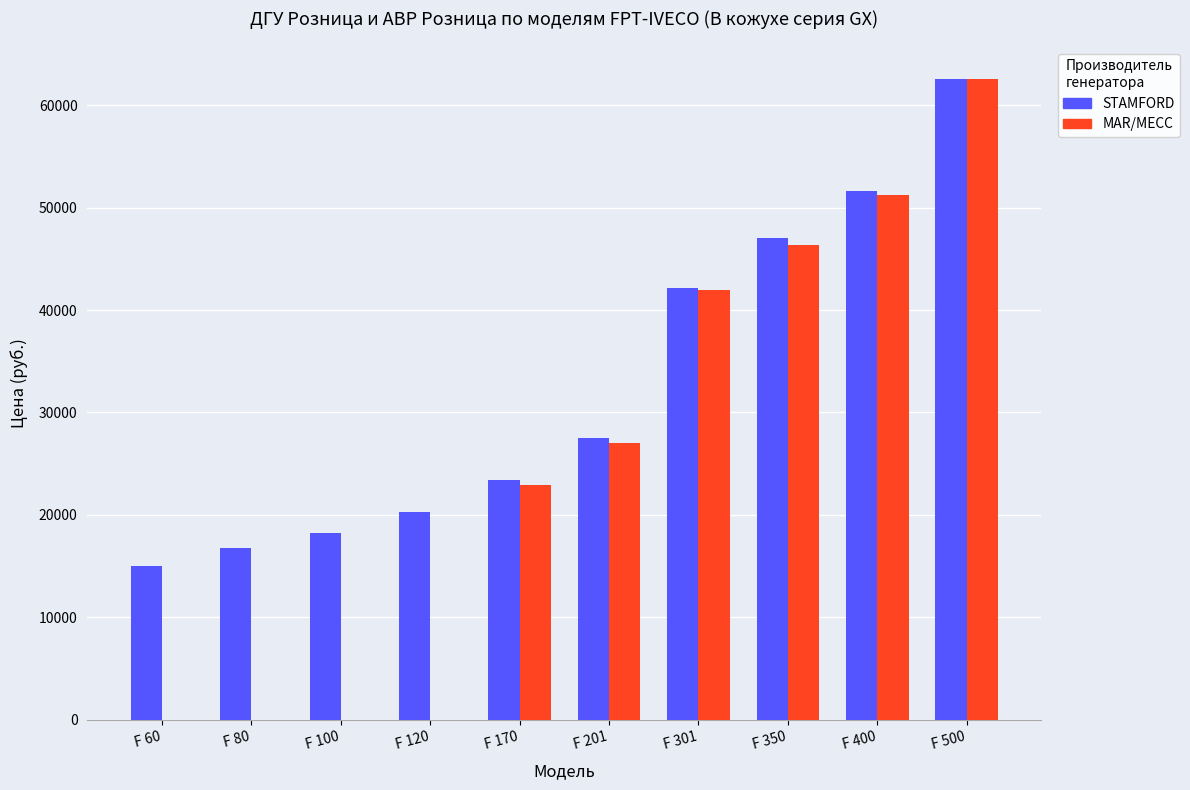

Which category has the highest value in the MAR/MECC series?

F 500